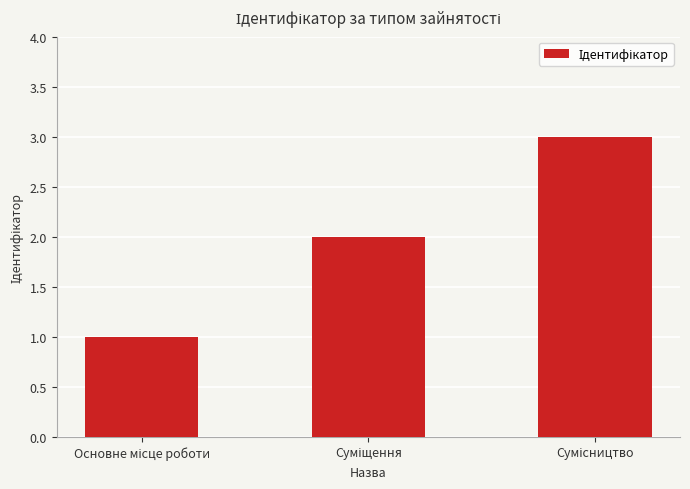

What is the greatest value displayed?

3